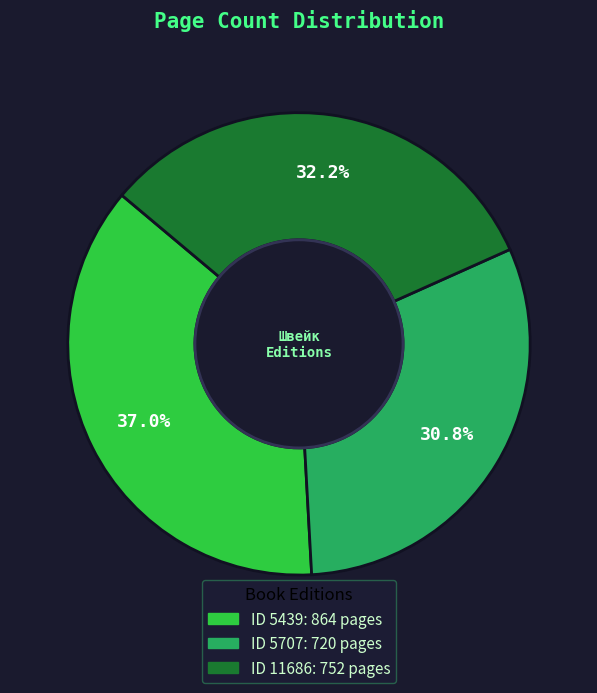

Is there any slice that represents more than half of the pie?

No